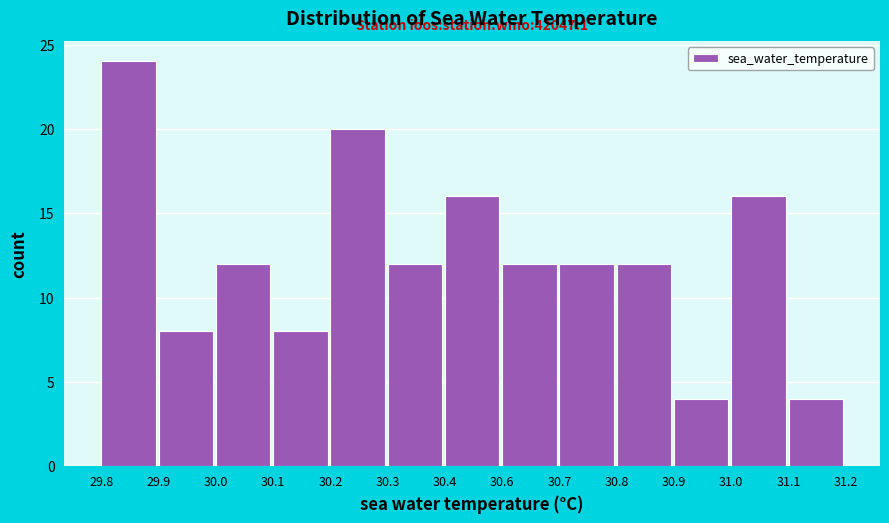

Reading left to right, what are all the values shown in this chart?

24	8	12	8	20	12	16	12	12	12	4	16	4